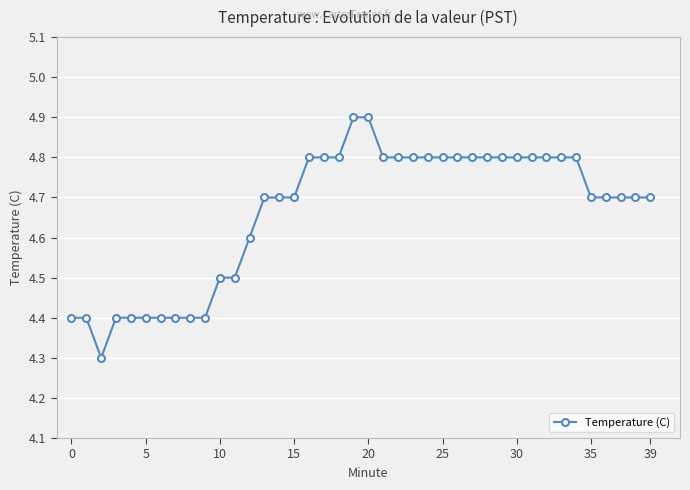

What is the difference between the maximum and minimum values?

0.6